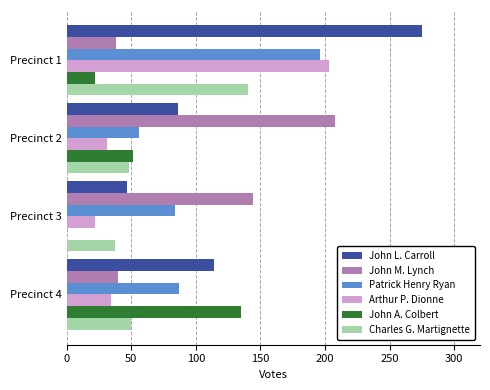

At which category does the chart reach its peak across all series?

Precinct 1